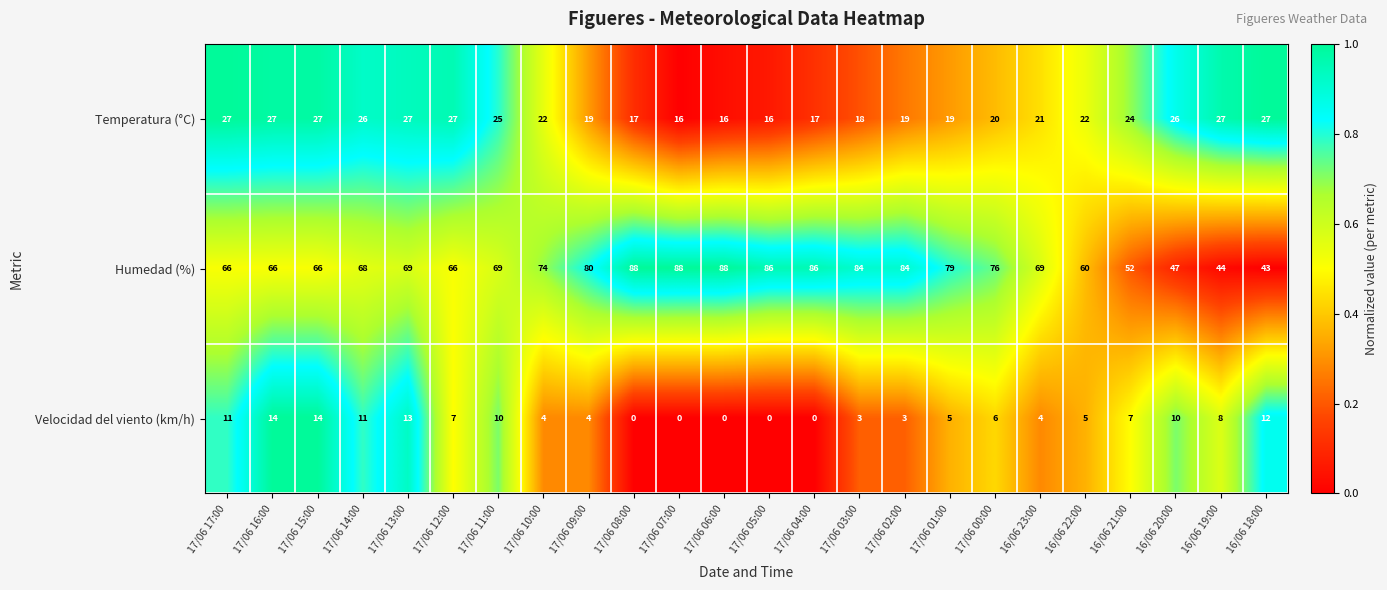

Which series has the largest range (max minus min)?

Humedad (%)